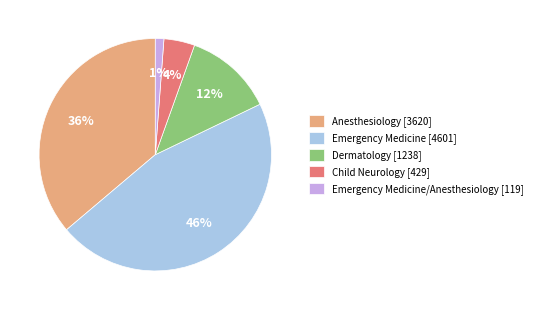

To the nearest percent, what is the difference between the largest and smallest slice percentages?

45%